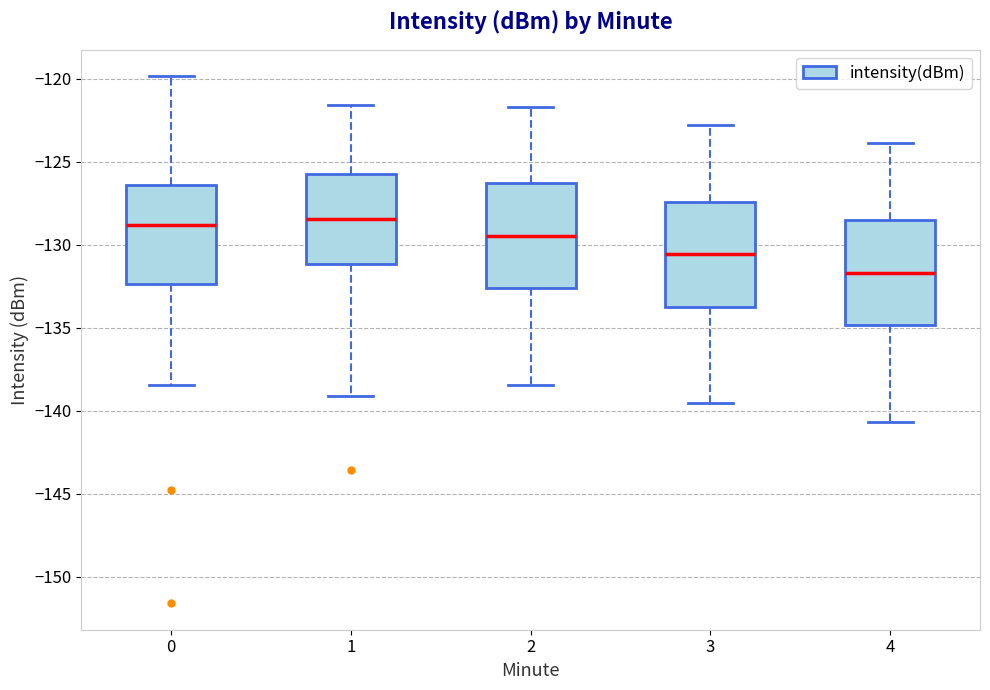

Where does the median line of the box at x = 0 sit on the y-axis? The values are not printed on the chart, so give them approximately, as read against the axis.

-129.0